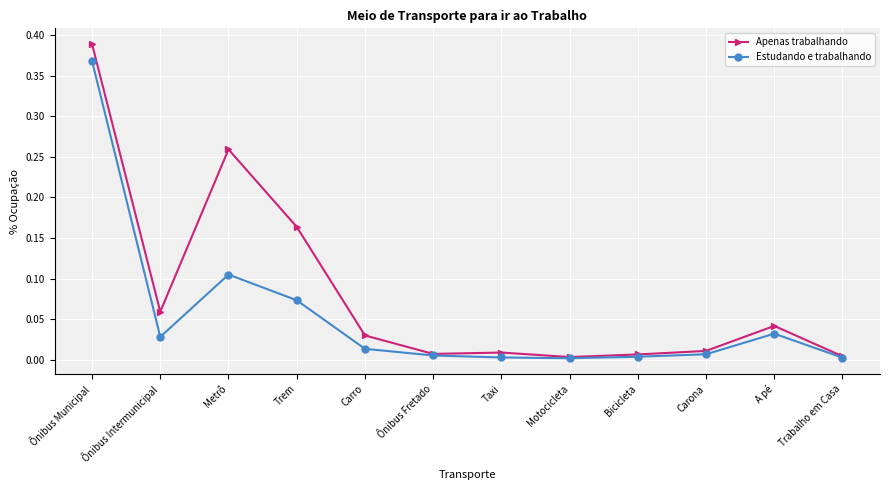

What is the sum of all Apenas trabalhando values?

1.0